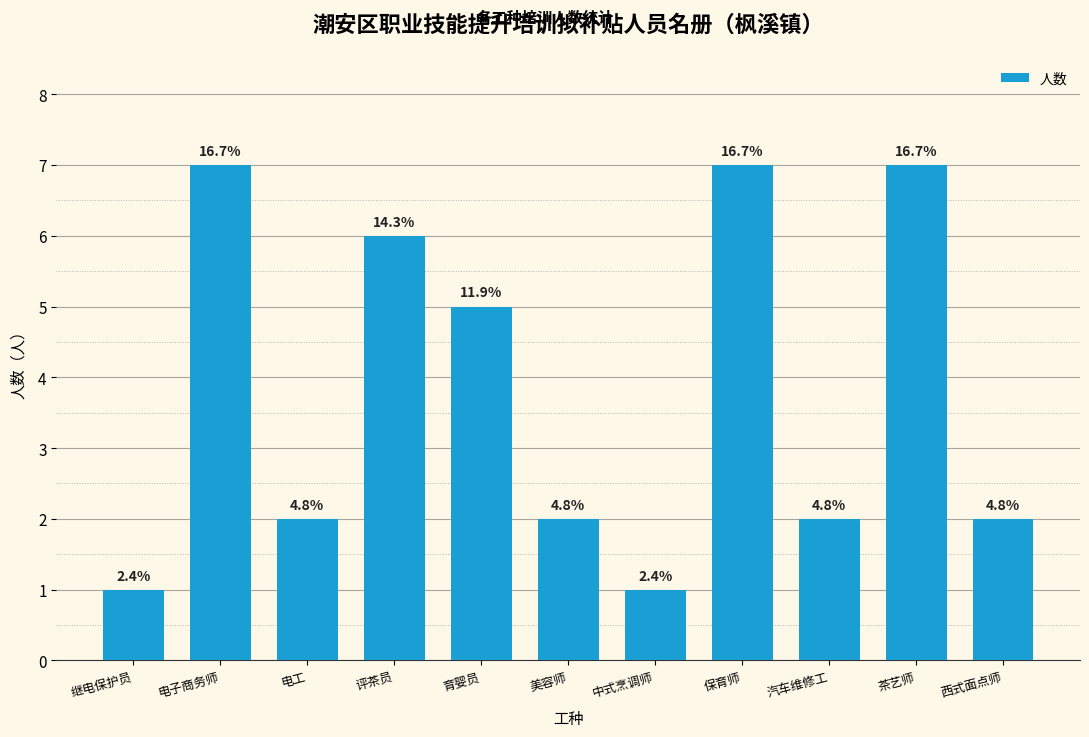

Which has a higher value, 汽车维修工 or 评茶员?

评茶员